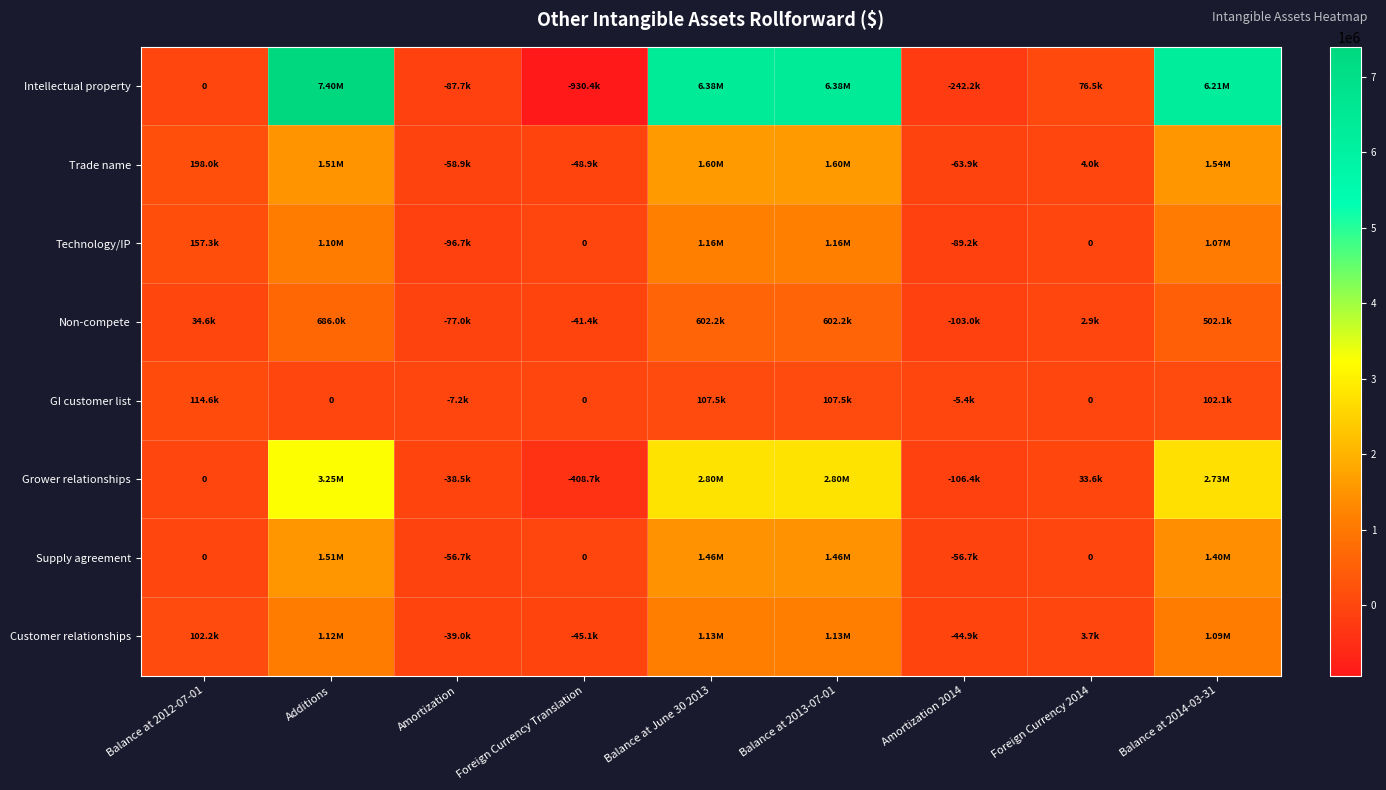

Where is GI customer list nearest to the value 53729?

Balance at 2014-03-31